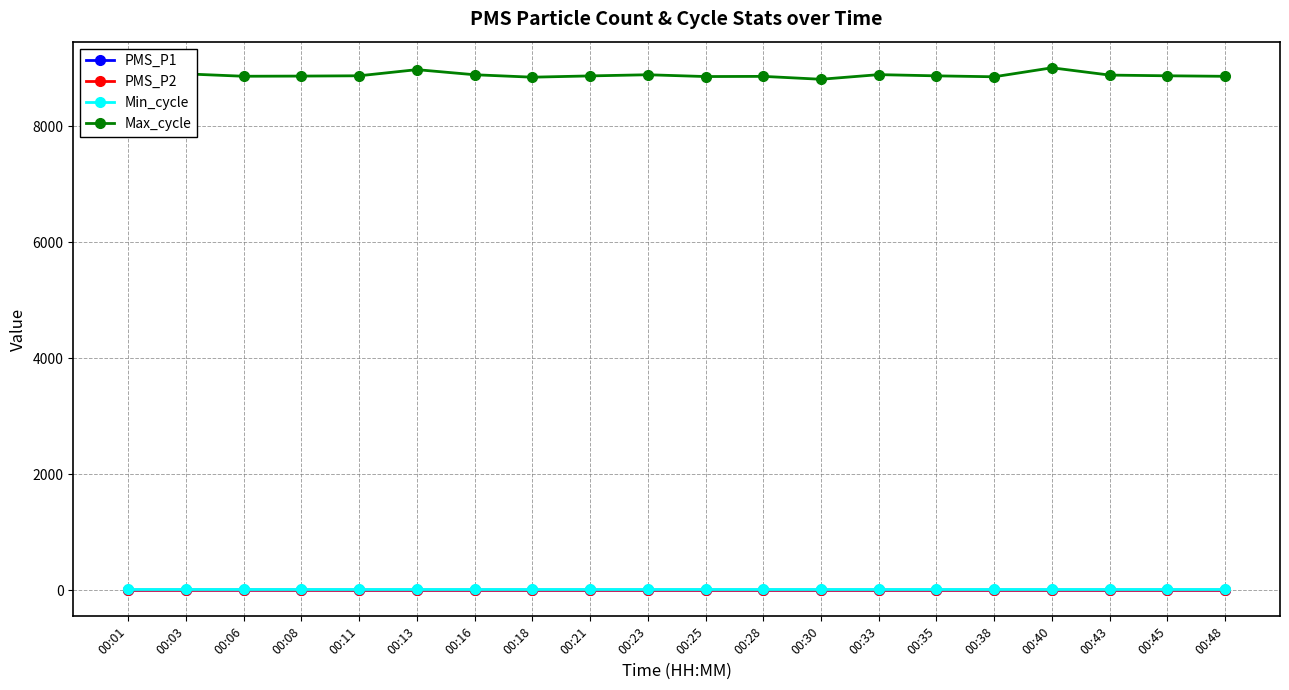

True or false: PMS_P1 and PMS_P2 intersect in this chart.

False